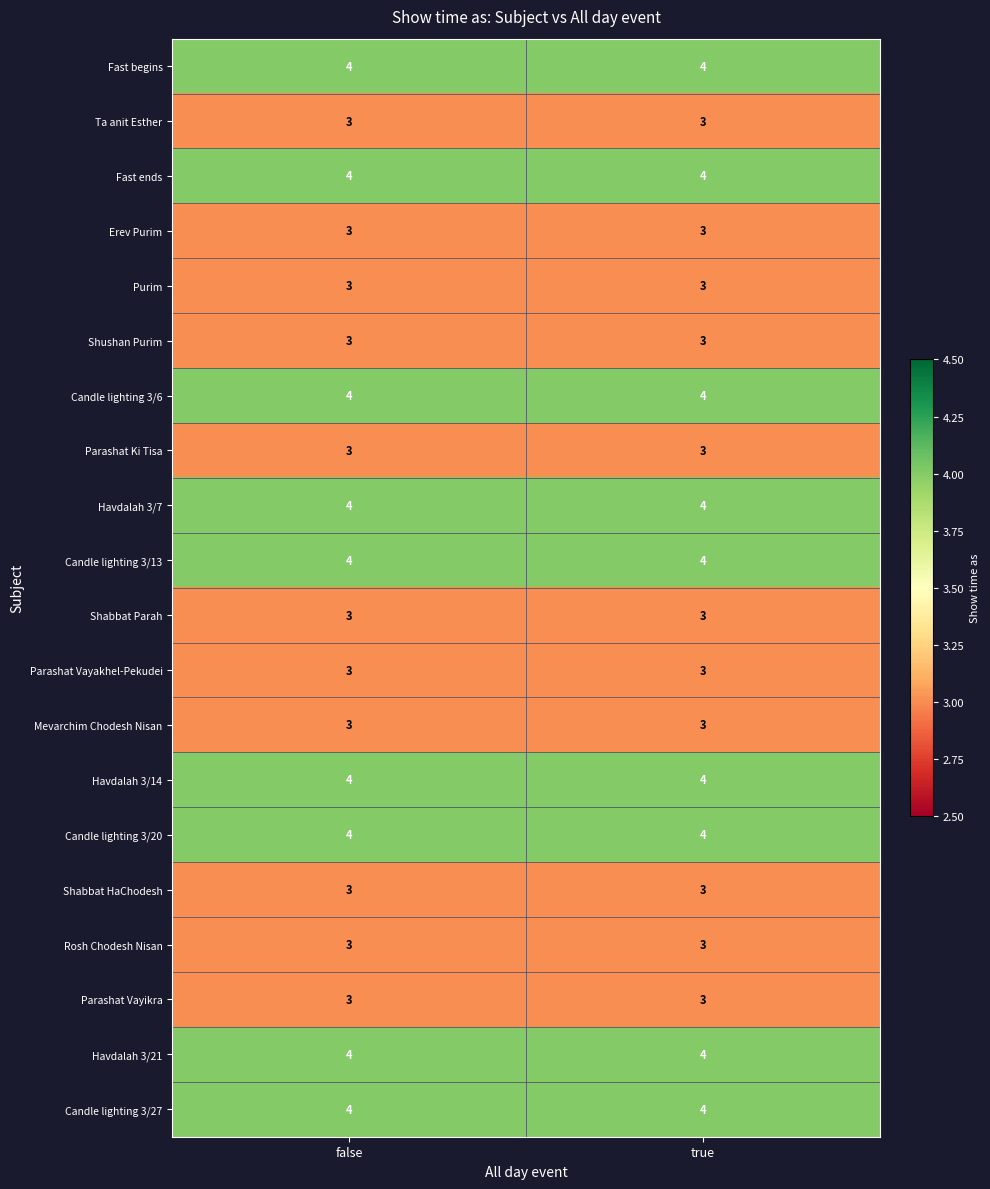

What is the average value of the Fast begins series?

4